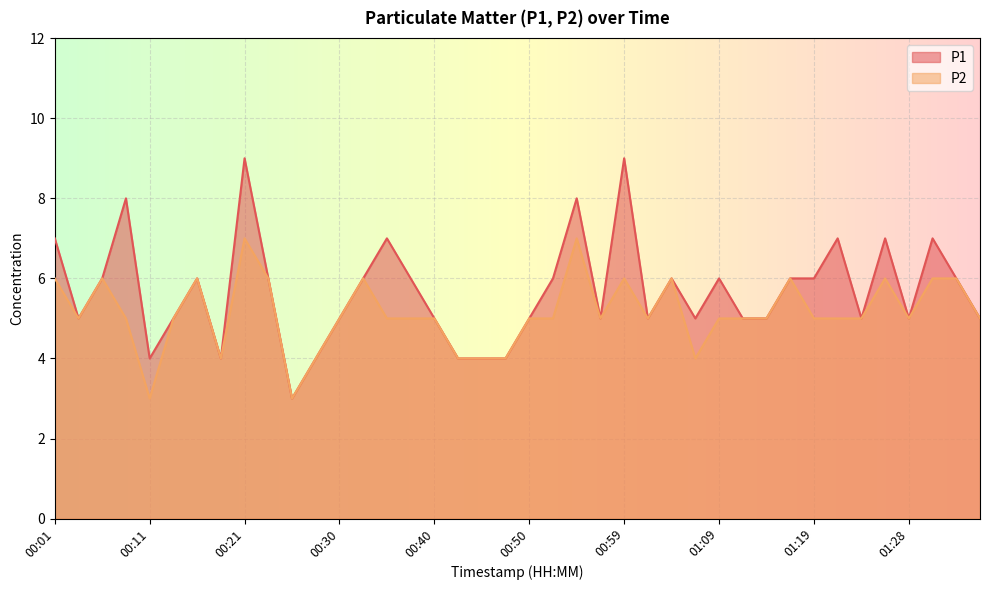

True or false: P1 and P2 intersect in this chart.

False